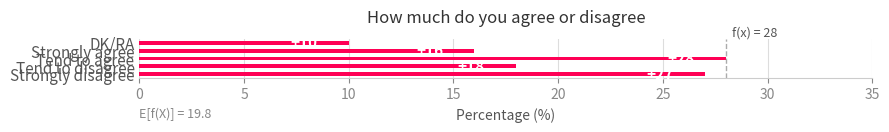

What is the greatest value displayed?

28